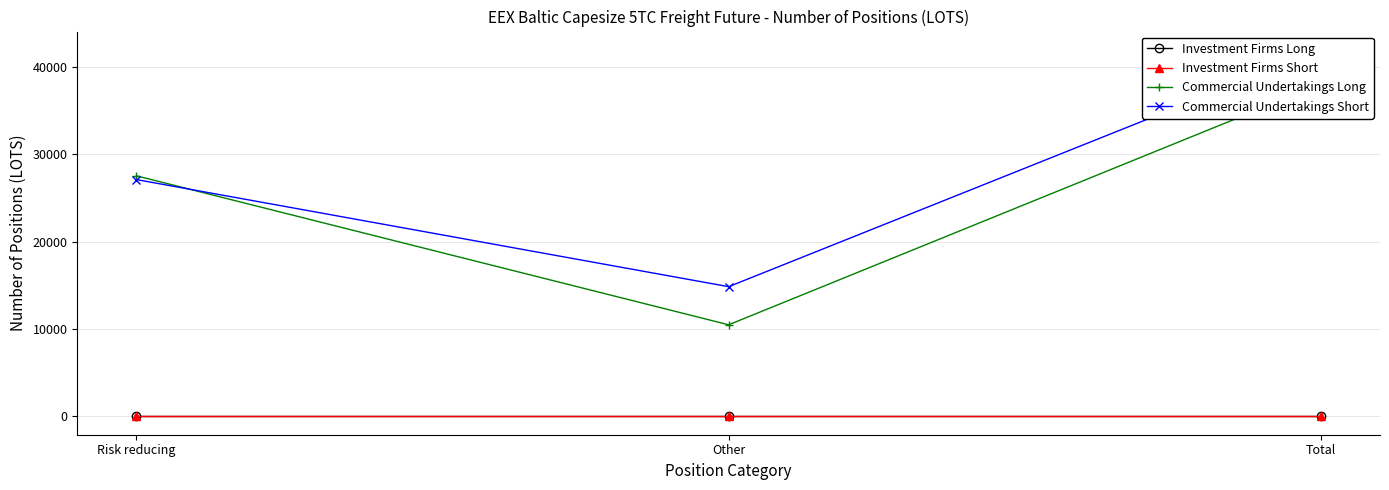

Reading right to left, extract all data points from this chart.

Investment Firms Long: 0.0	0.0	0.0
Investment Firms Short: 0.0	0.0	0.0
Commercial Undertakings Long: 38030.7	10488.5	27542.3
Commercial Undertakings Short: 41964.1	14852.3	27111.8